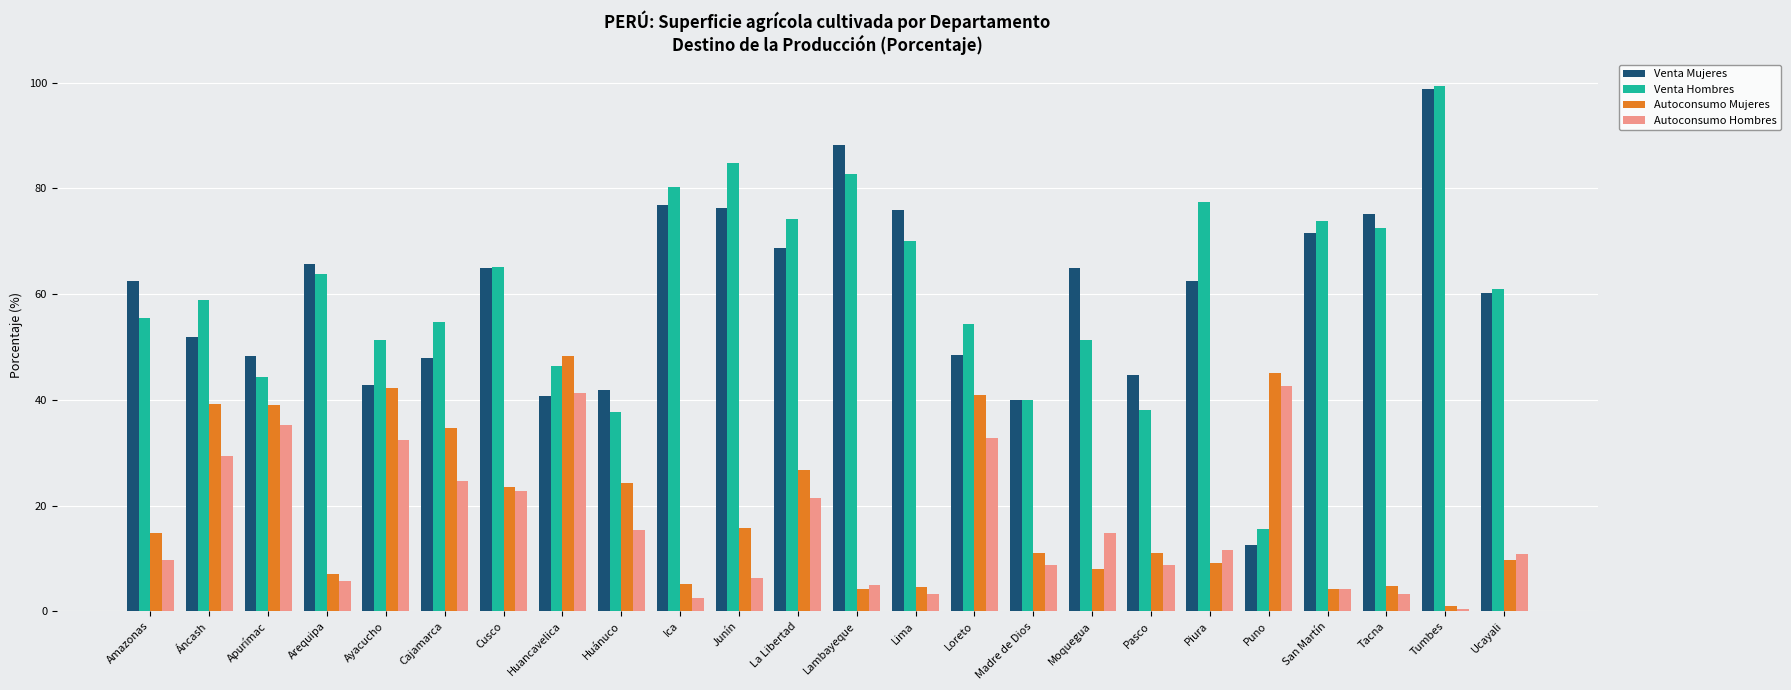

What is the difference between the second highest and second lowest values in the Autoconsumo Mujeres series?

40.9